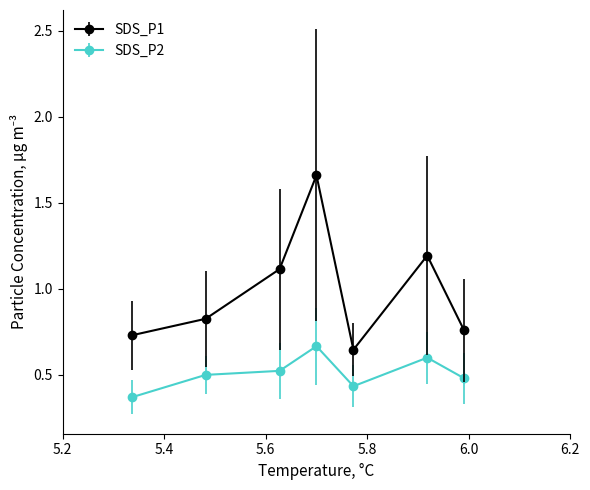

Which series has the largest total across all categories?

SDS_P1